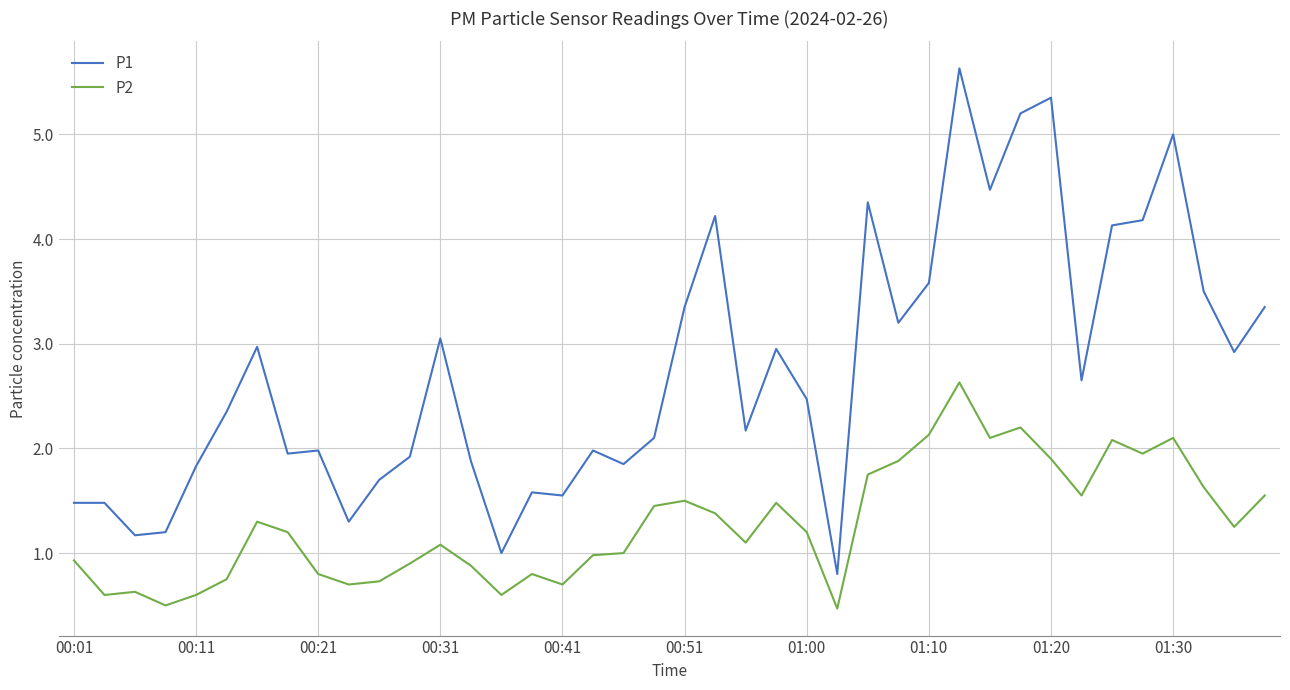

List the series in order of their overall mean, lowest first.

P2, P1